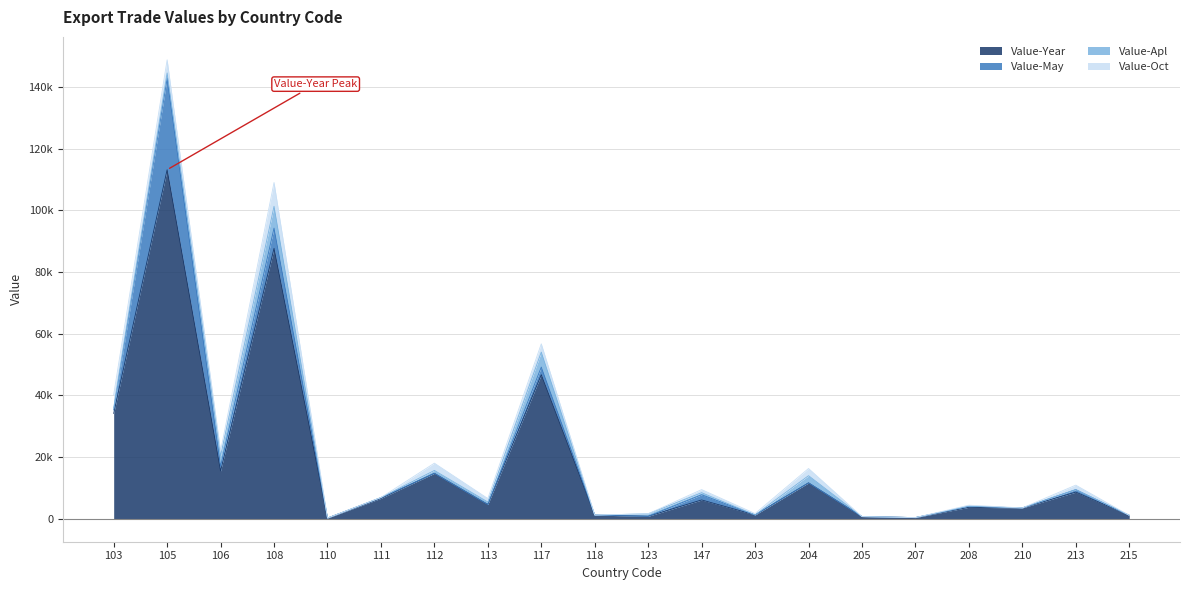

Is it true that Value-May equals 13806 at 123?

False